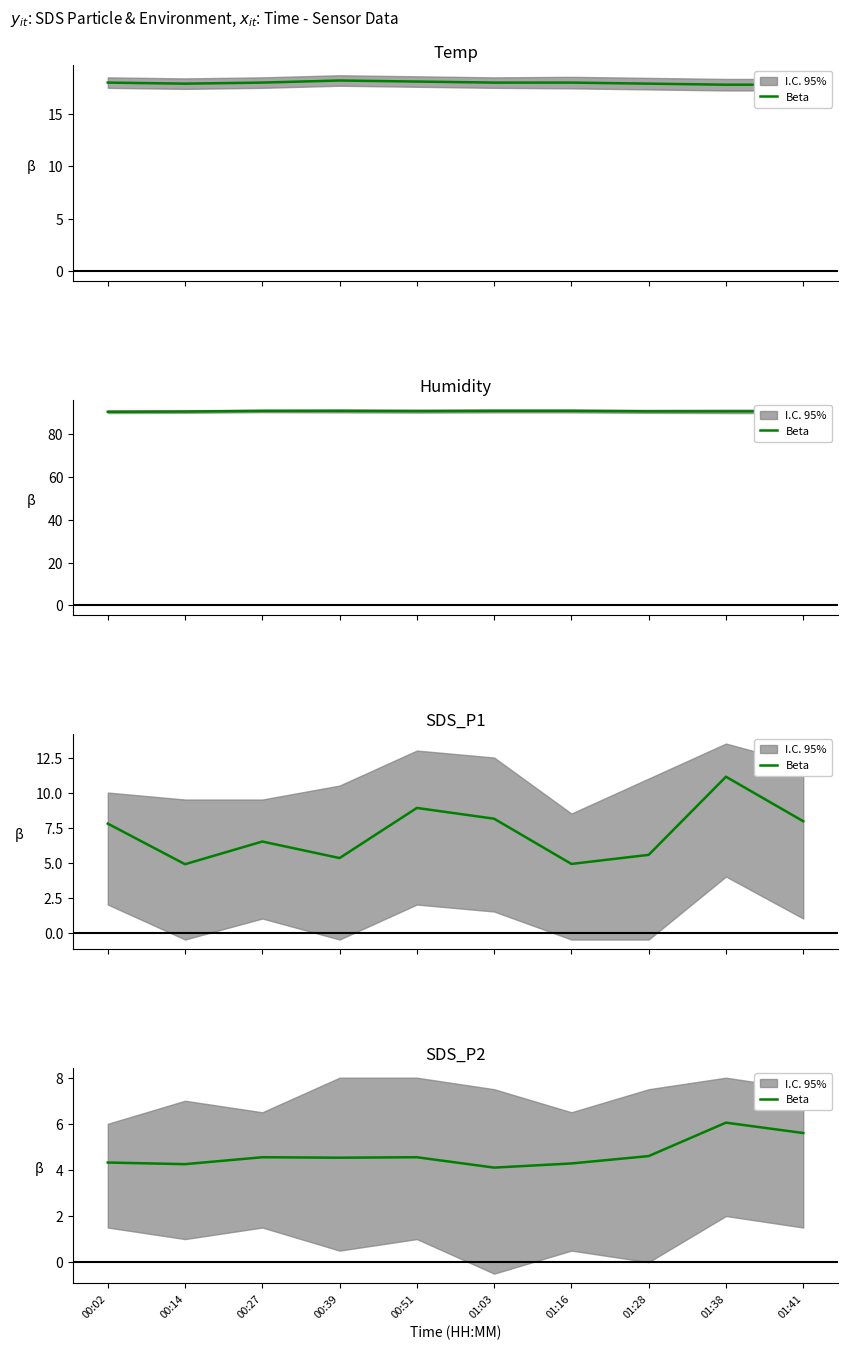

What is the change in value from 00:02 to 01:03?

-0.2